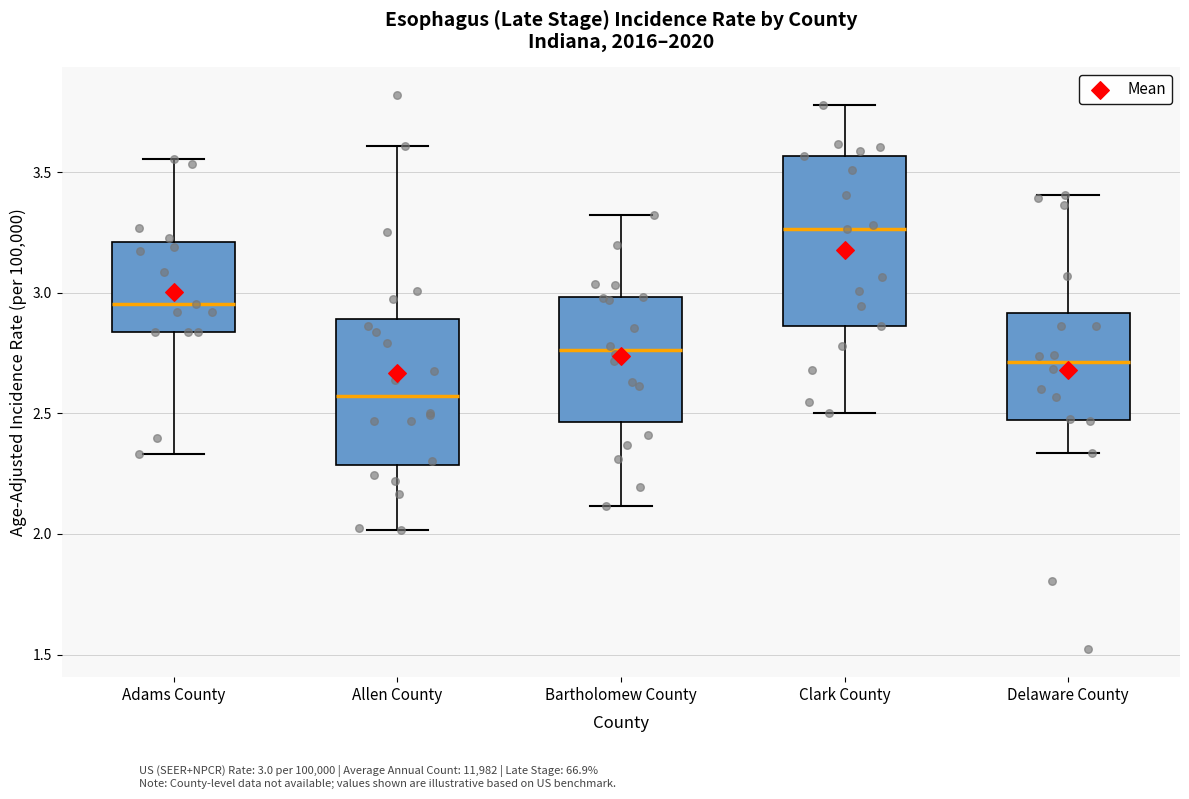

Reading left to right, read every box against the y-axis: the position of its median line, the range the box covers, and the ends of its whiskers. The values are not printed on the chart, so give them approximately, as read against the axis.

Adams County: median 2.95, box 2.85 to 3.20, whiskers 2.35 to 3.55
Allen County: median 2.55, box 2.30 to 2.90, whiskers 2.00 to 3.60
Bartholomew County: median 2.75, box 2.45 to 3.00, whiskers 2.10 to 3.30
Clark County: median 3.25, box 2.85 to 3.55, whiskers 2.50 to 3.80
Delaware County: median 2.70, box 2.45 to 2.90, whiskers 2.35 to 3.40